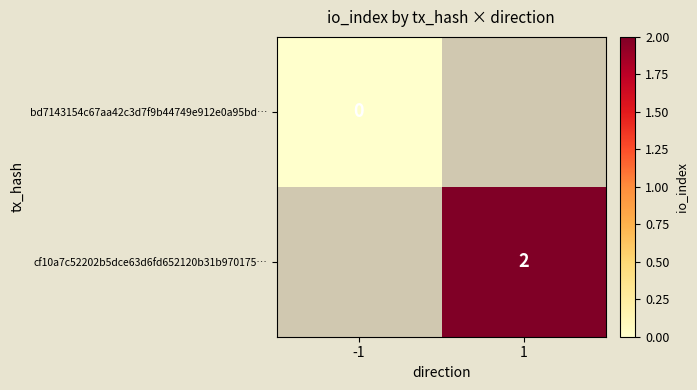

The value of cf10a7c52202b5dce63d6fd652120b31b970175… at 1 is 2. True or false?

True